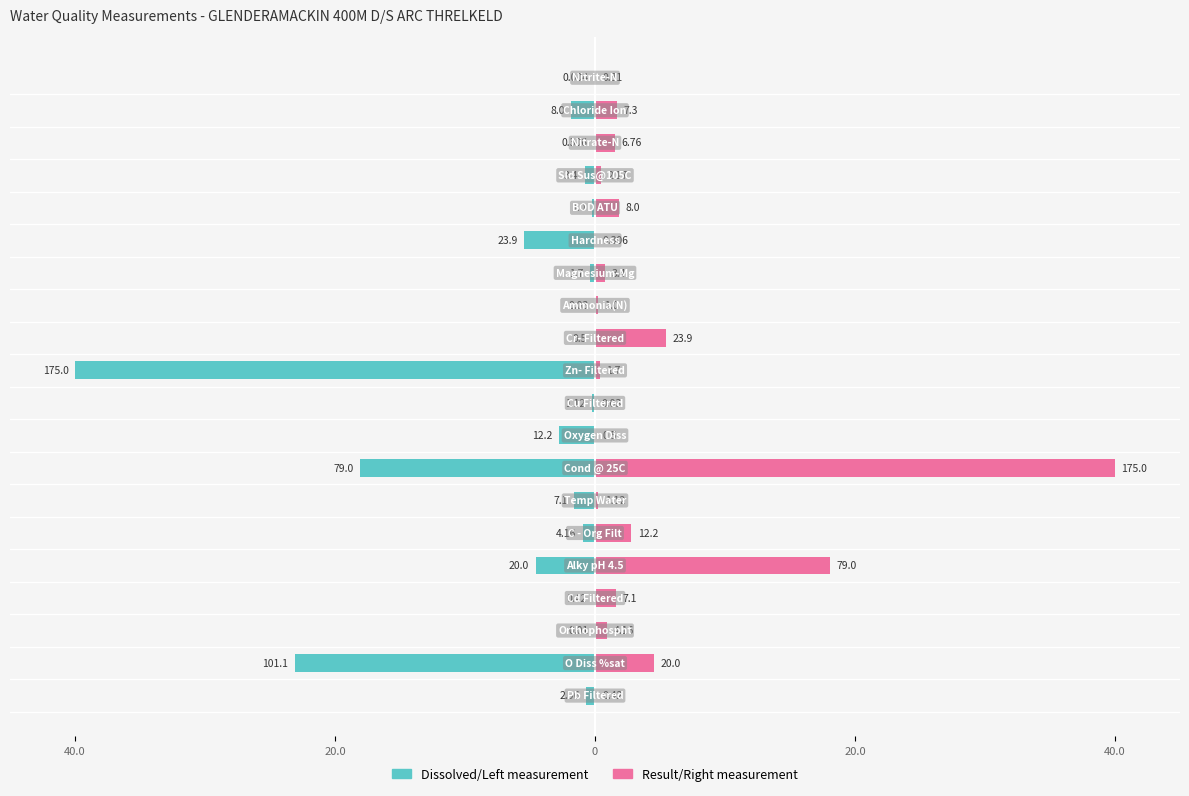

Which series has the widest spread of values?

Dissolved/Left measurement